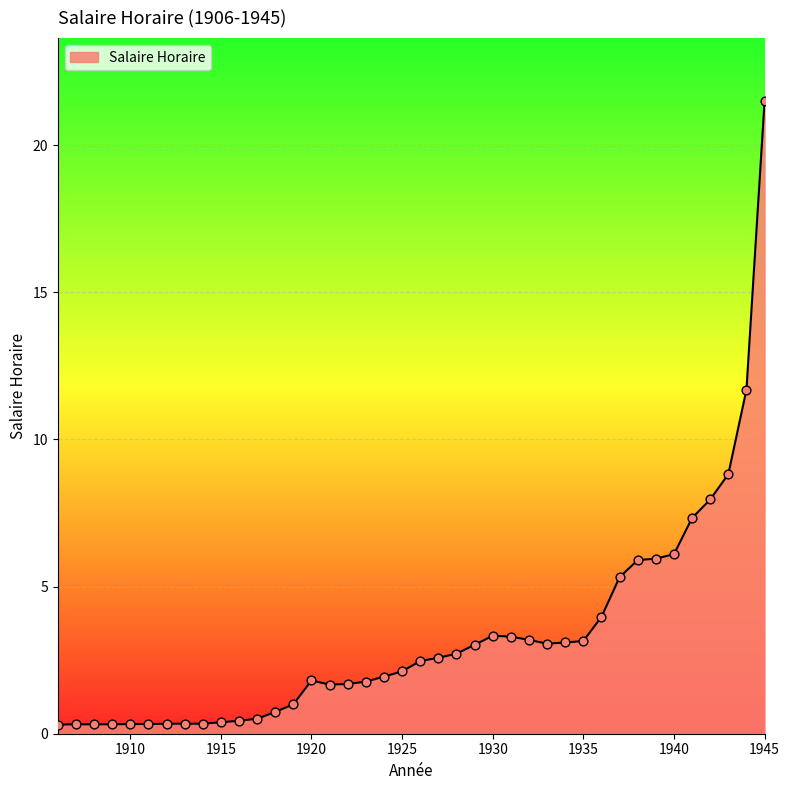

What is the greatest value displayed?

21.5